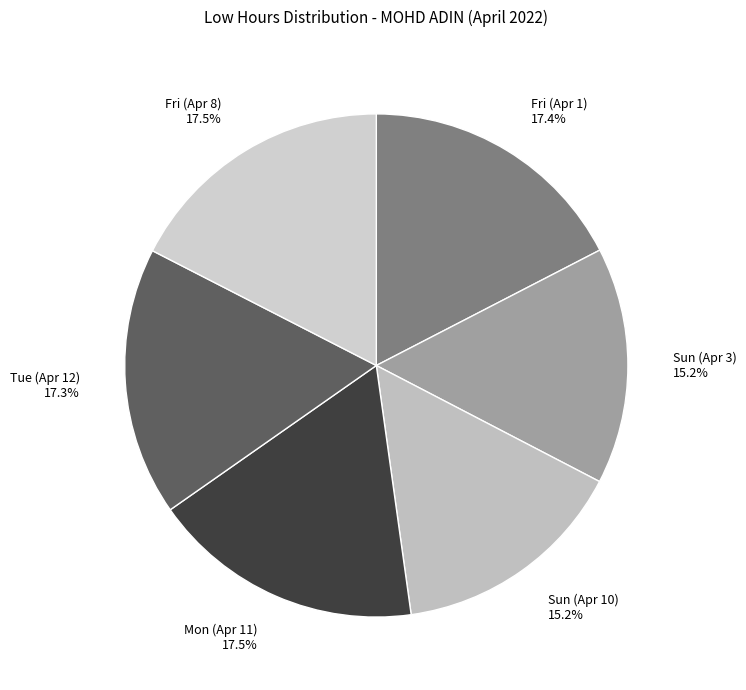

Is it true that Mon (Apr 11) is 32% of the pie?

False